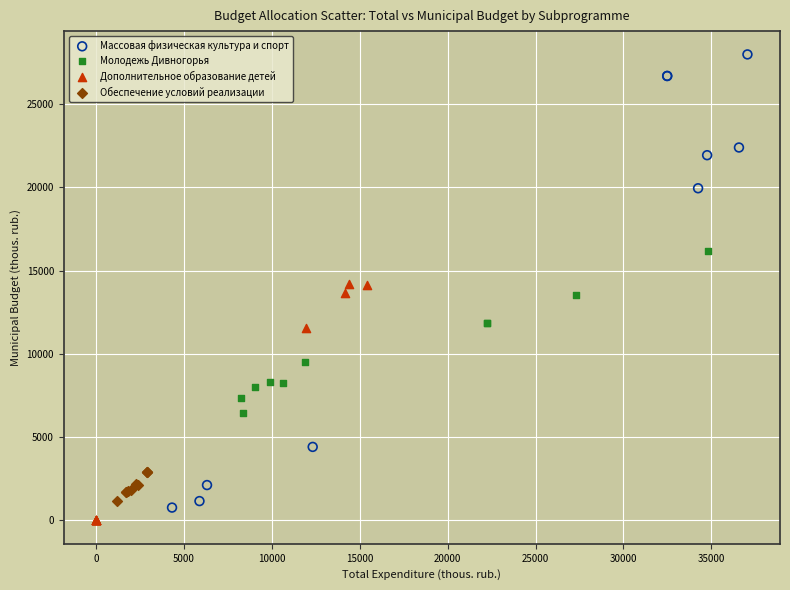

Which series contains the highest Y value?

Массовая физическая культура и спорт